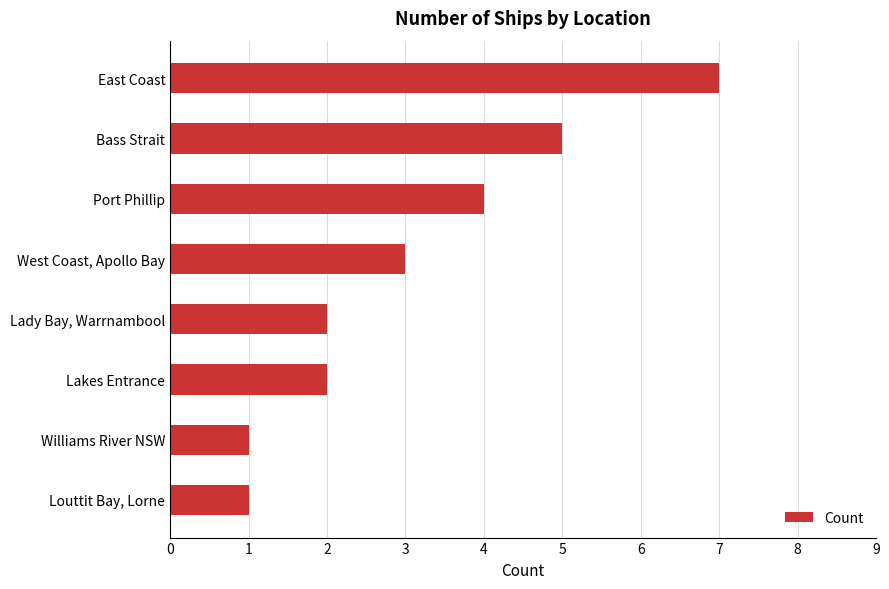

Reading top to bottom, extract all data points from this chart.

7	5	4	3	2	2	1	1